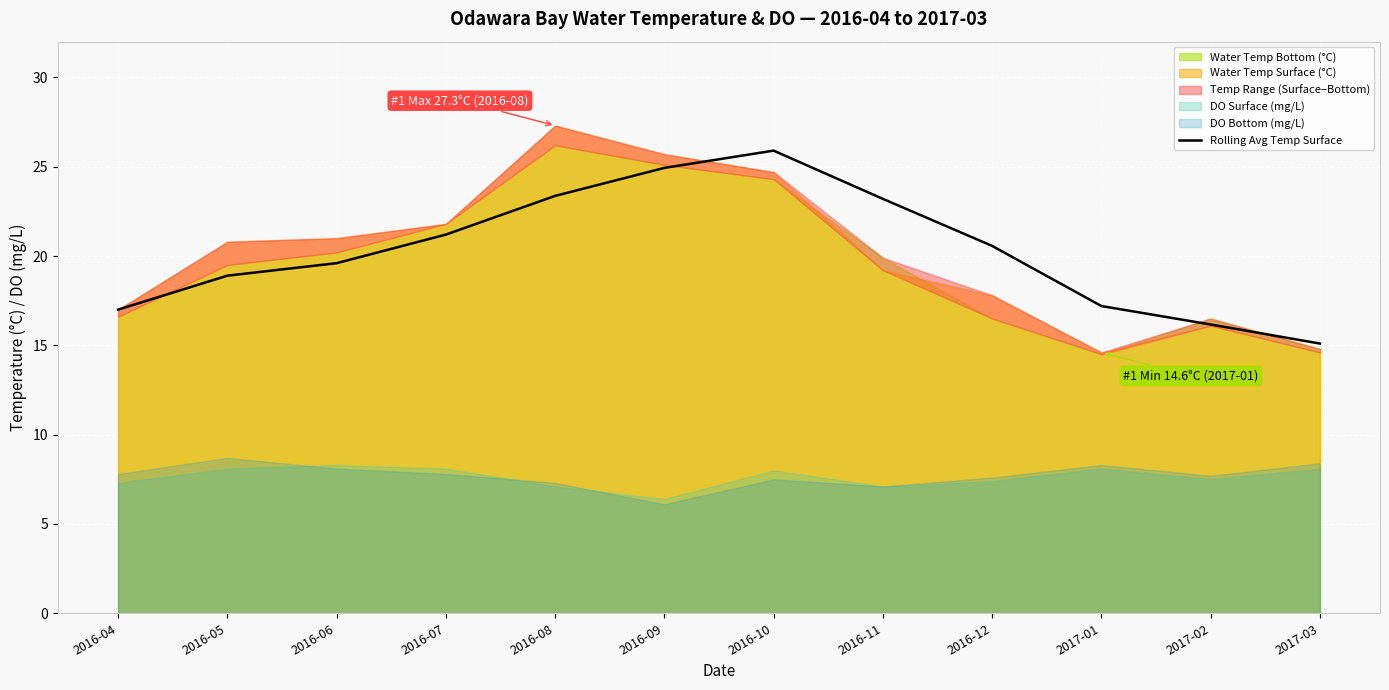

Where is the first local maximum?

2016-10